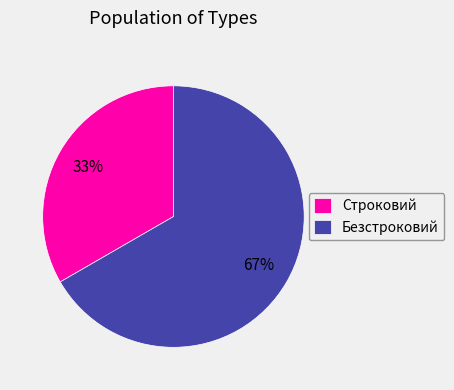

Do Строковий and Безстроковий together represent more than half of the pie?

Yes